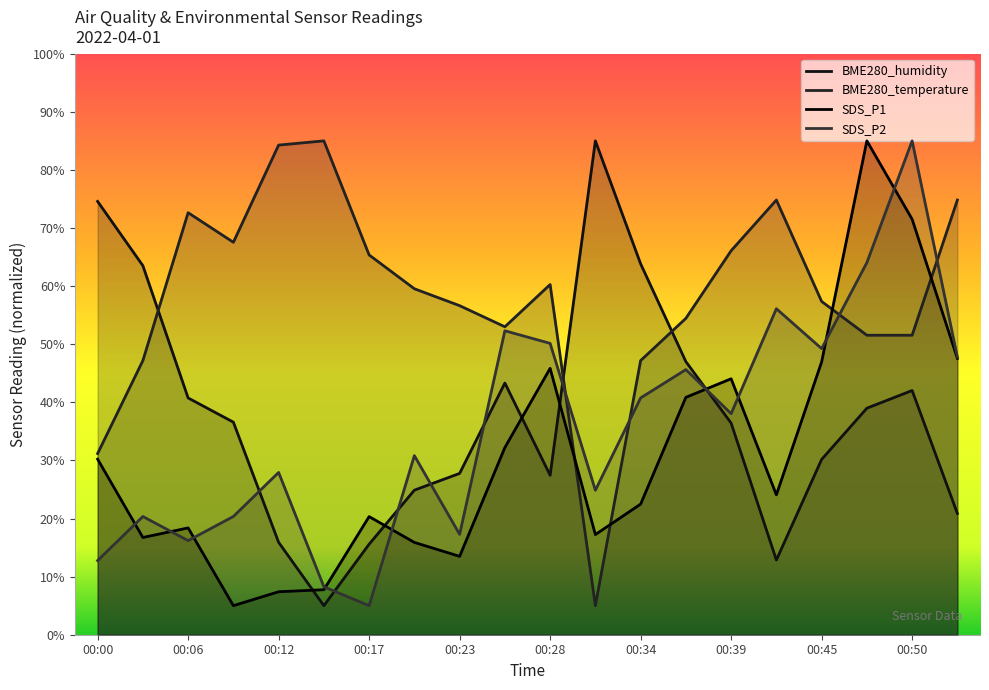

How many times do BME280_temperature and SDS_P2 cross each other?

4